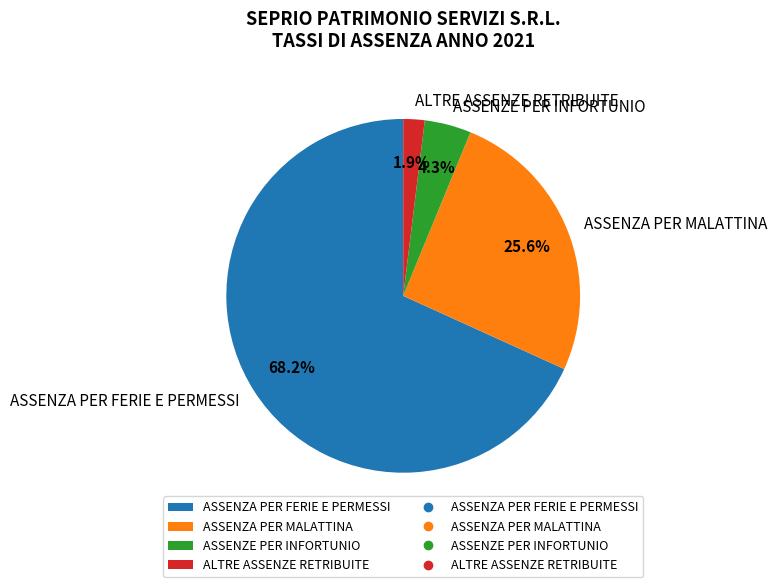

Which slice is the smallest?

ALTRE ASSENZE RETRIBUITE